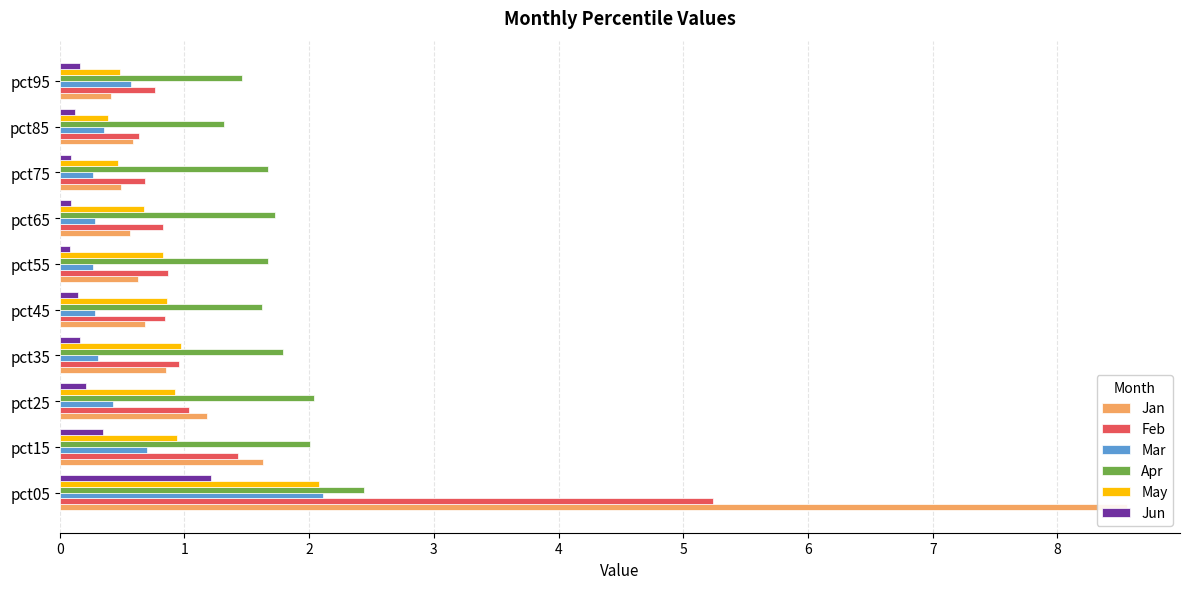

What value does the May series have at pct25?

0.9